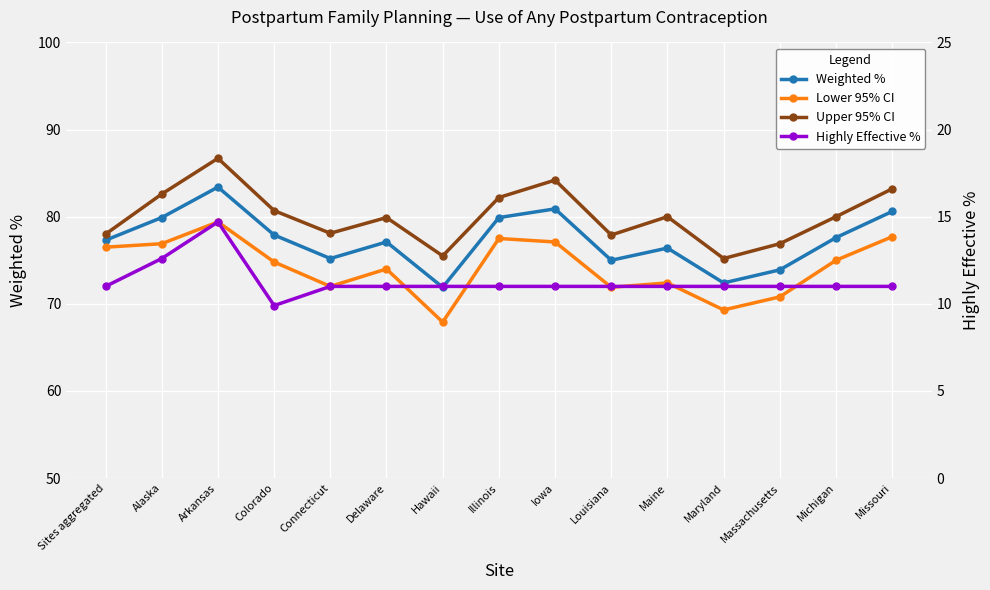

Which series changed the most between Connecticut and Hawaii?

Lower 95% CI